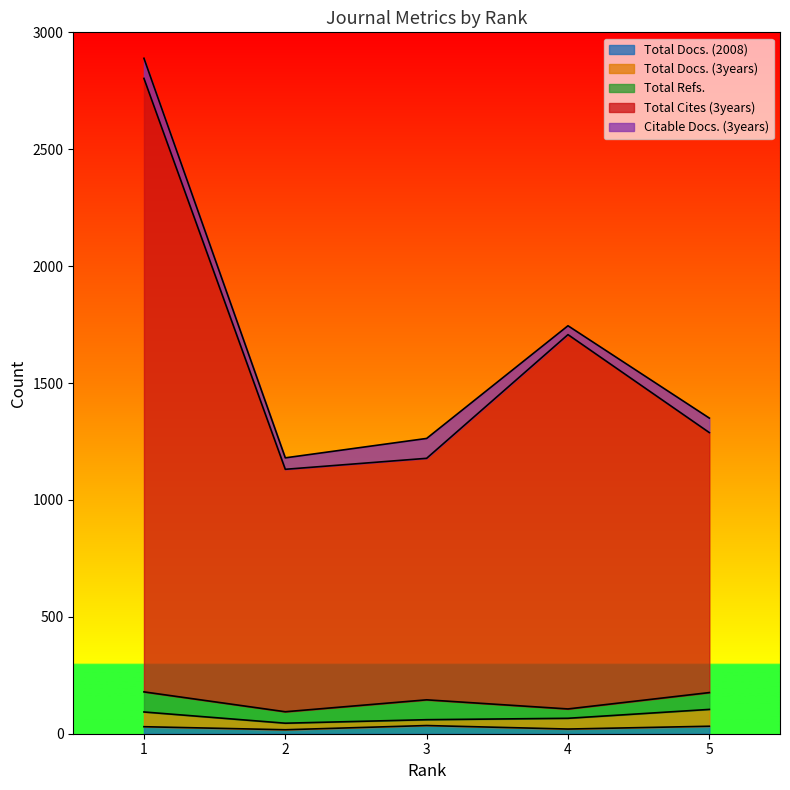

Which series ends up on top after the final intersection of Total Docs. (3years) and Total Refs.?

Total Docs. (3years)